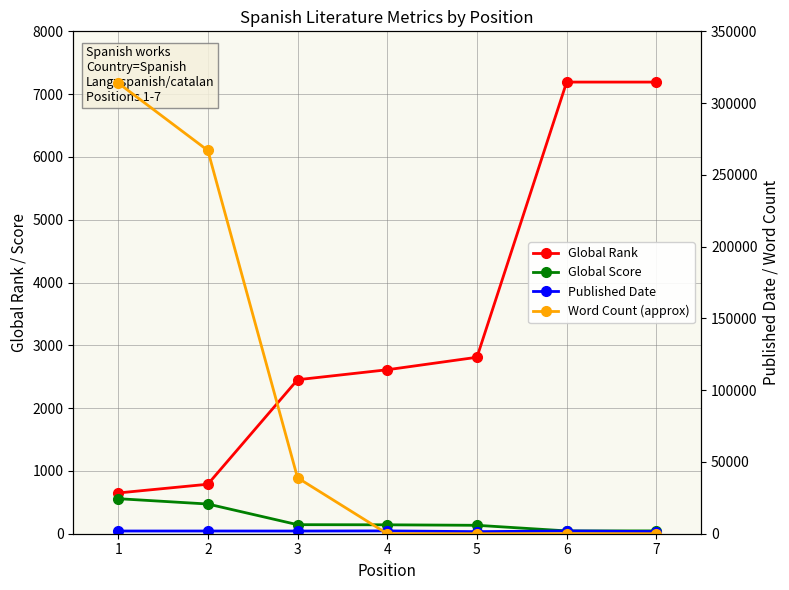

Rank the series at 1 from highest to lowest value.

Word Count (approx), Published Date, Global Rank, Global Score